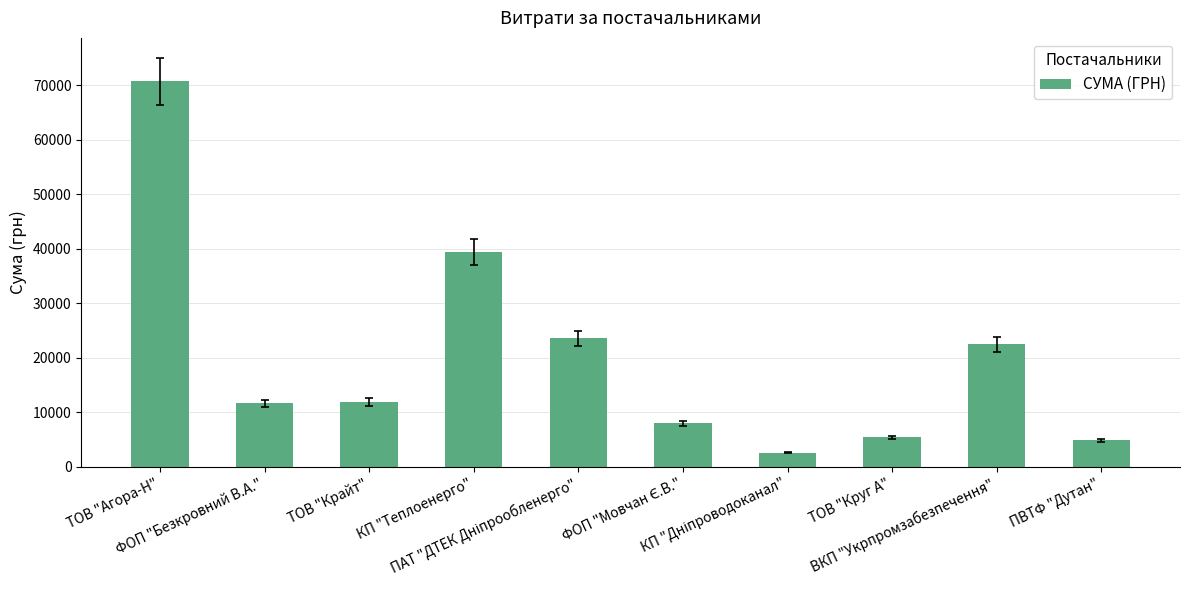

At which label does the data first exceed 11887?

ТОВ "Агора-Н"